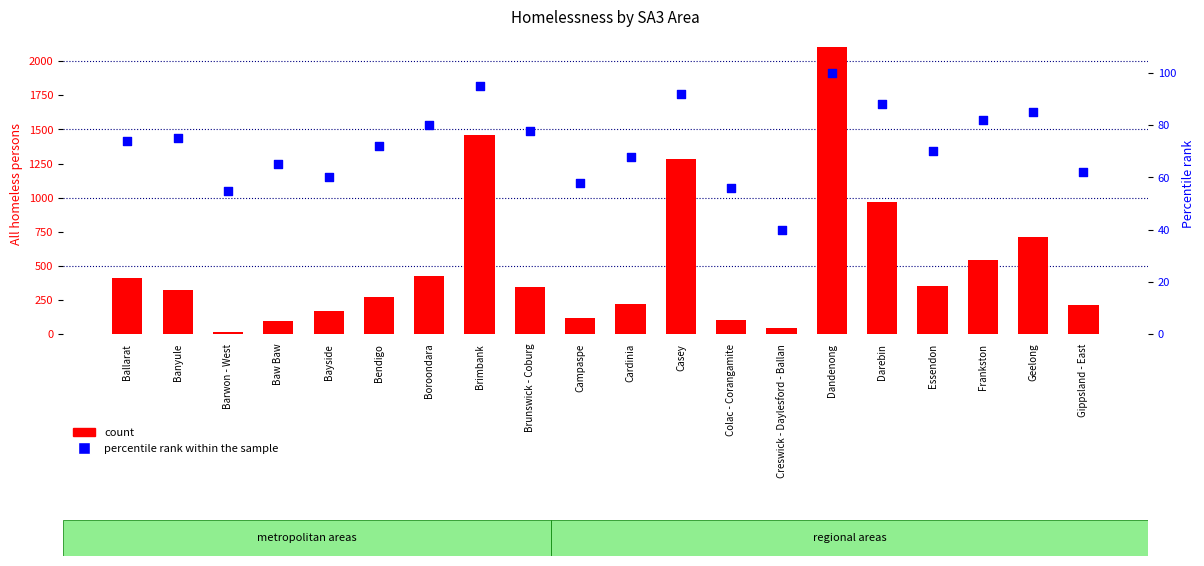

Which series contains the lowest Y value?

count